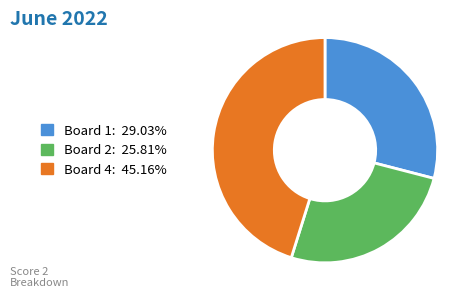

Does any single category account for the majority?

No